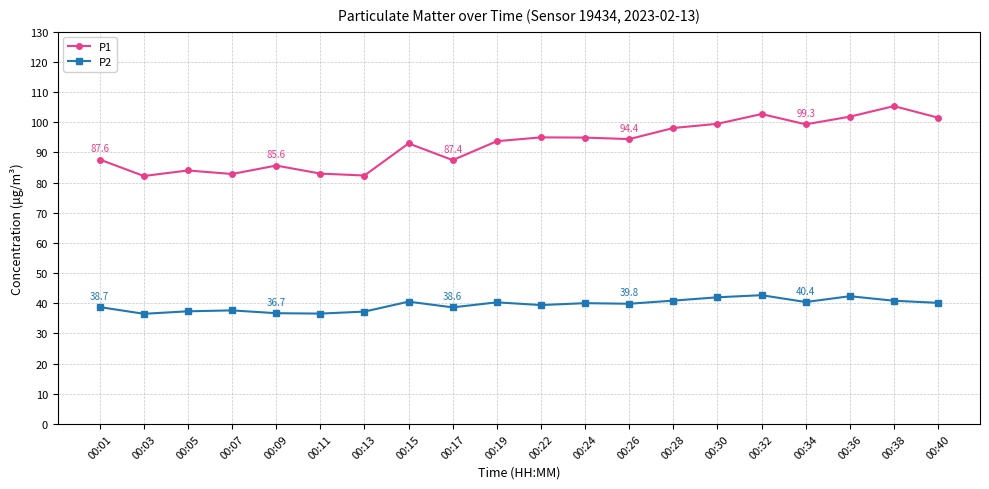

What is the value of the P2 point at the 8th from the left?

40.5